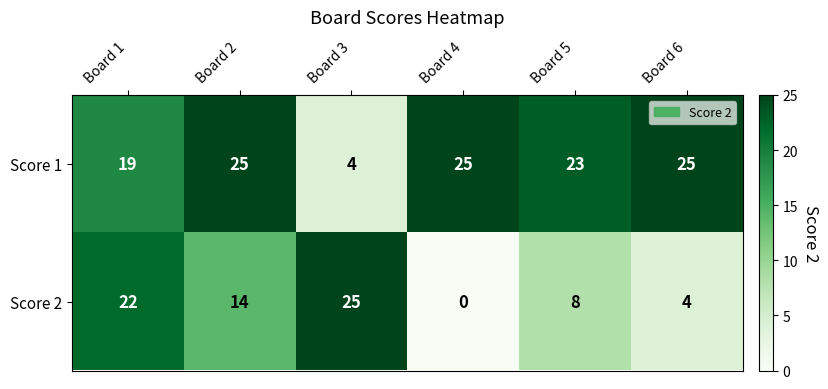

Between Board 3 and Board 5, which series saw the biggest shift?

Score 1